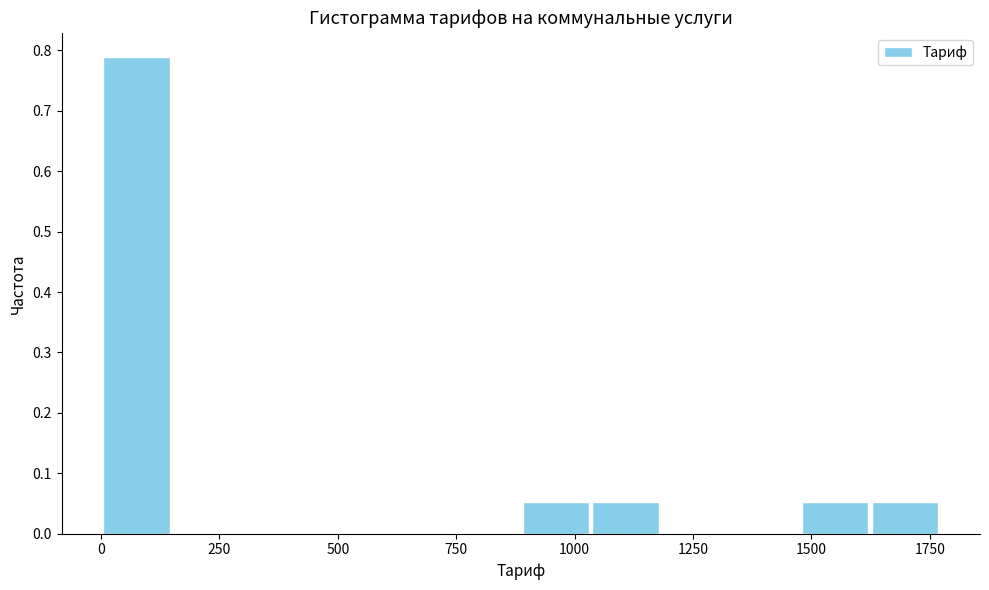

Around what value on the x-axis is the tallest bar? Give the approximate position of its centre, as read against the axis.

100